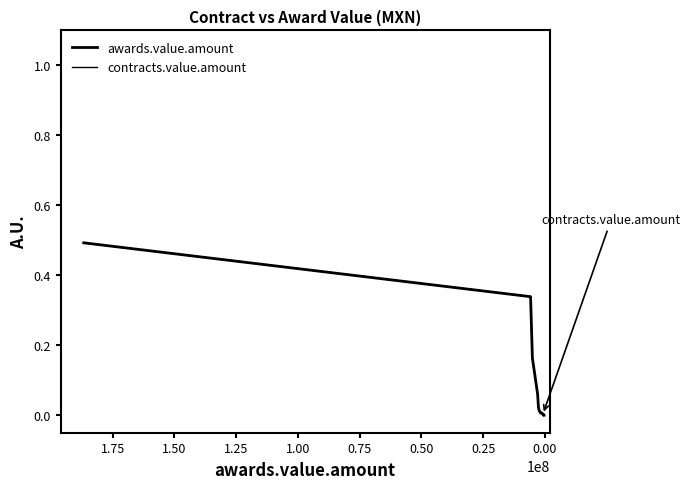

Which series has the largest total across all categories?

awards.value.amount